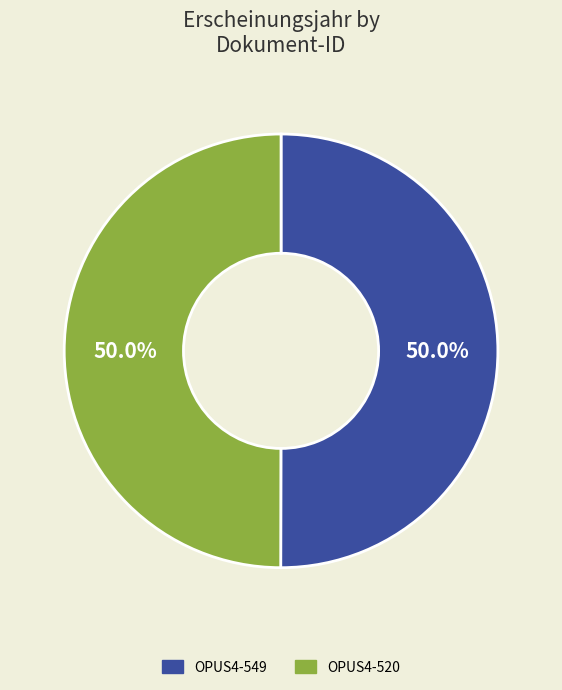

To the nearest percent, what percentage of the pie is OPUS4-549?

50%